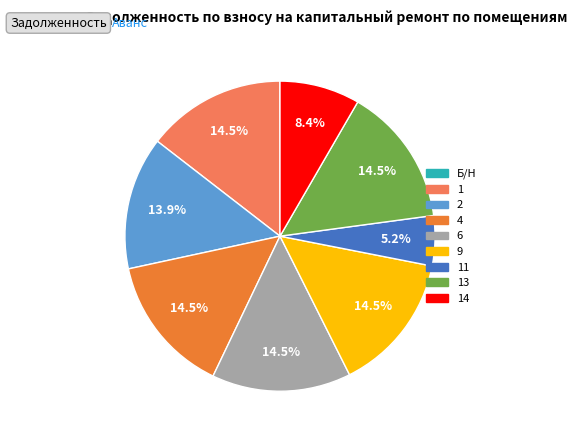

Is there any slice that represents more than half of the pie?

No